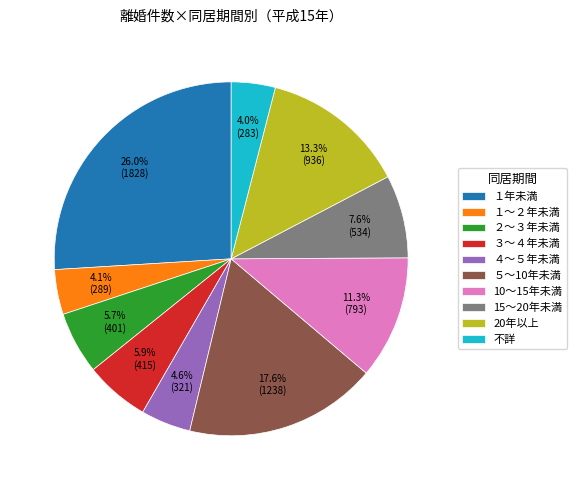

How many segments does this pie chart have?

10